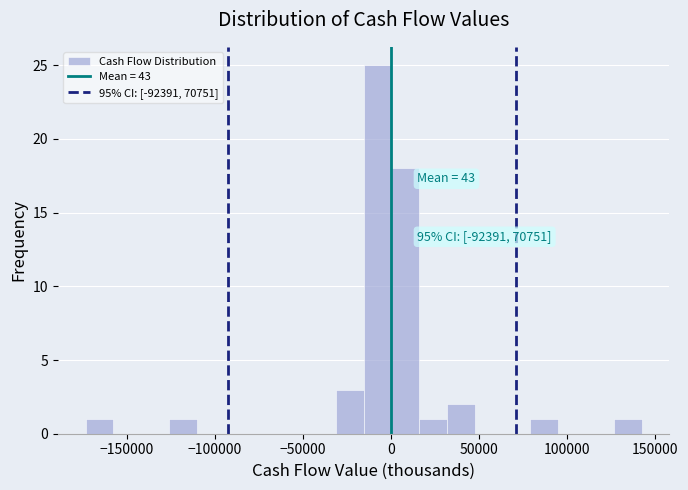

Read against the x-axis, roughly where is the centre of the tallest bar?

-10000